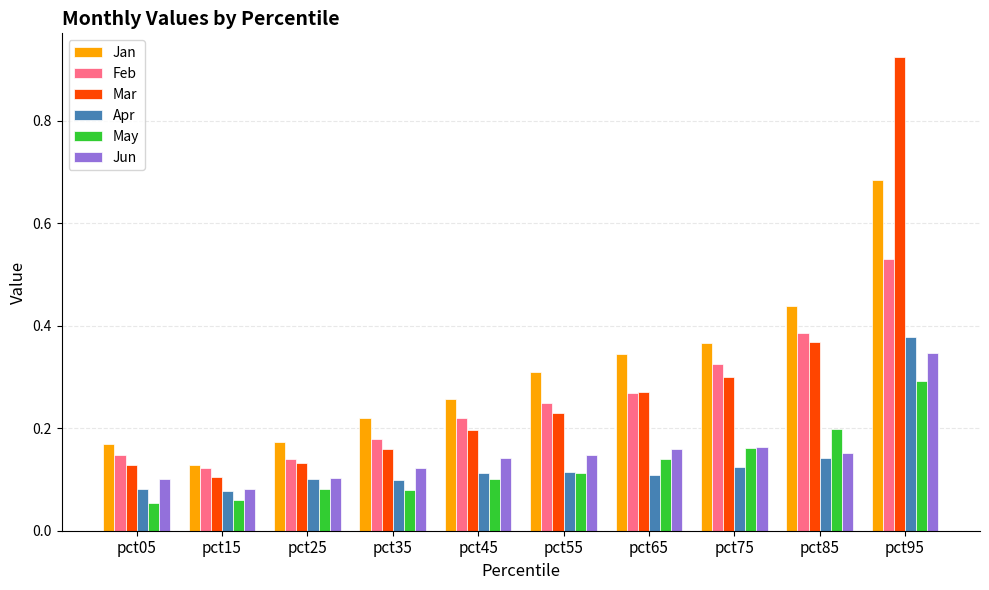

Is the value of Apr at pct65 greater than the value of Jun at pct85?

No